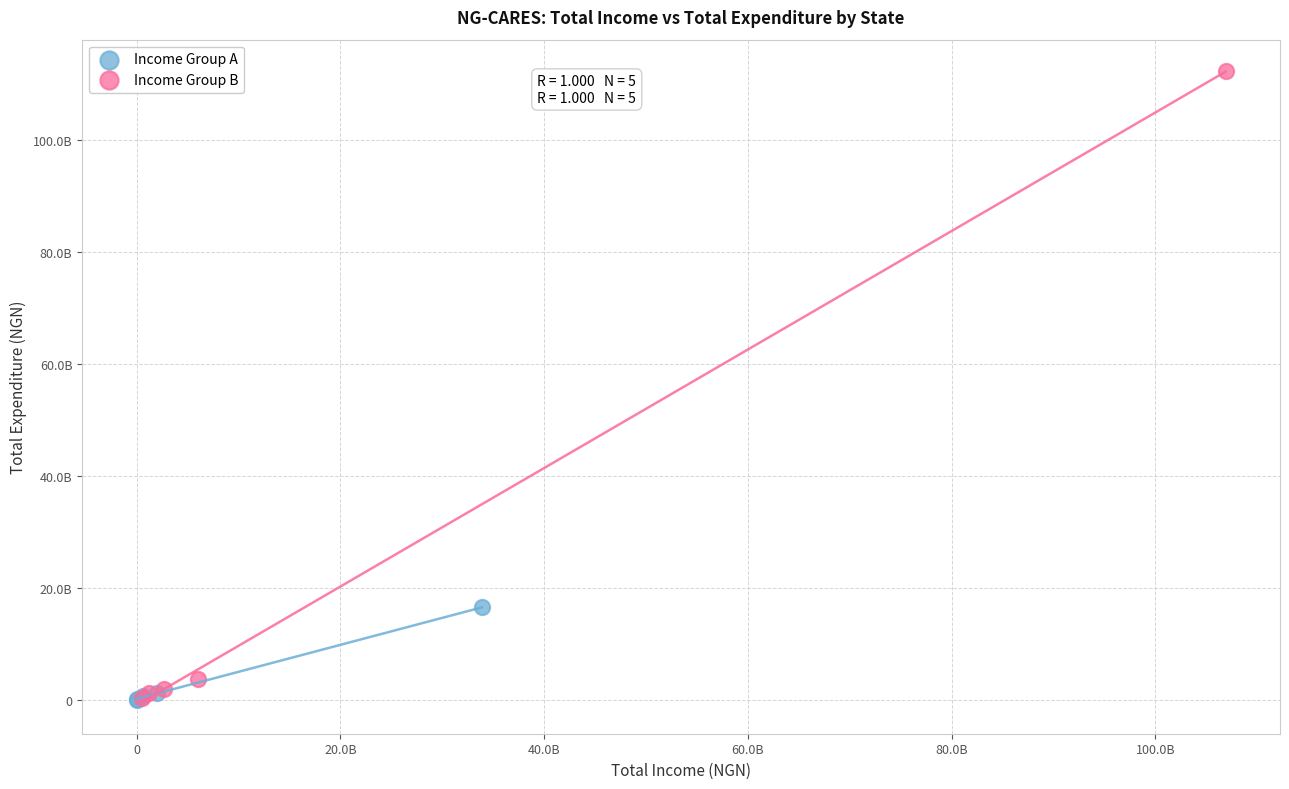

Which series has the largest Y range (max minus min)?

Income Group B